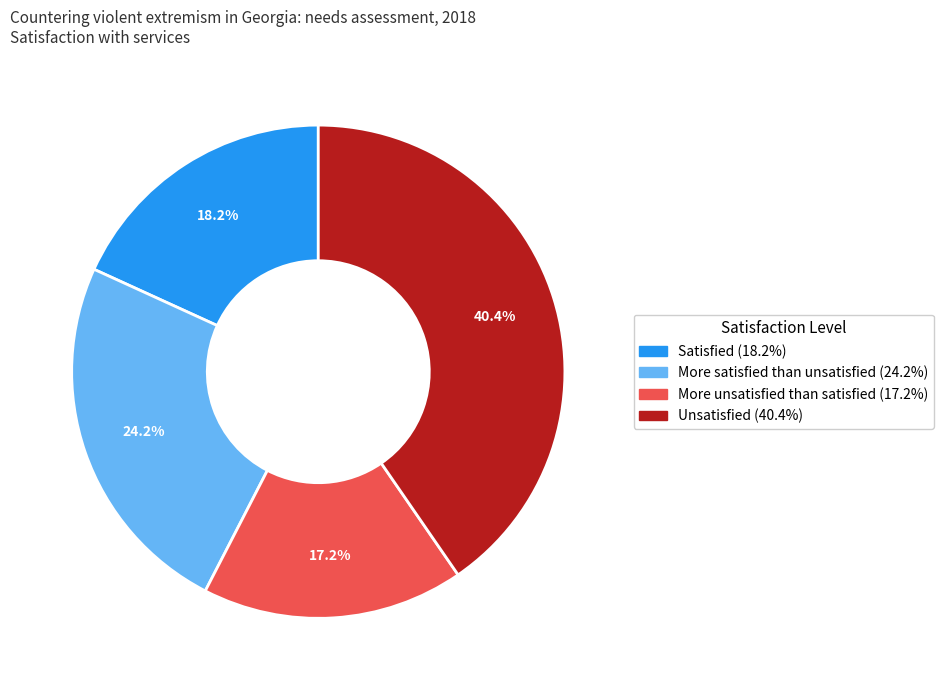

How many slices are in this pie chart?

4